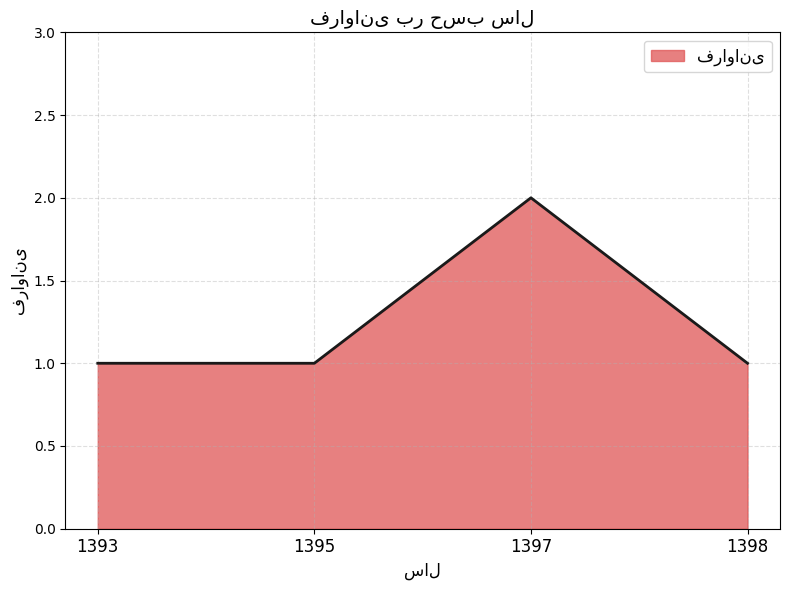

What is the sum of all values?

5